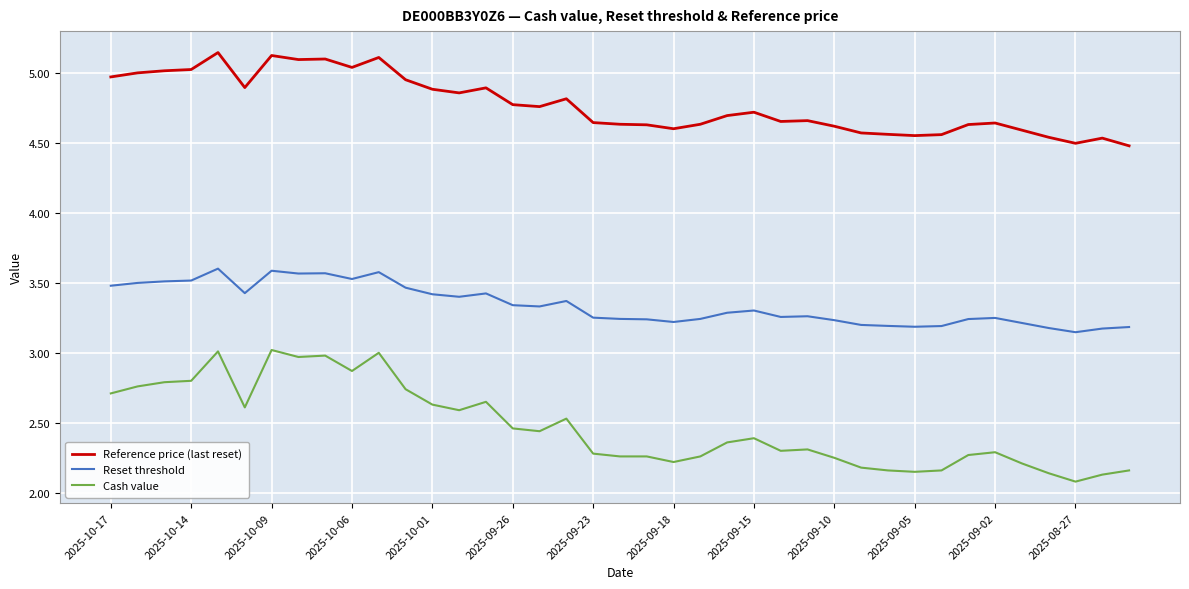

True or false: Reset threshold and Cash value intersect in this chart.

False